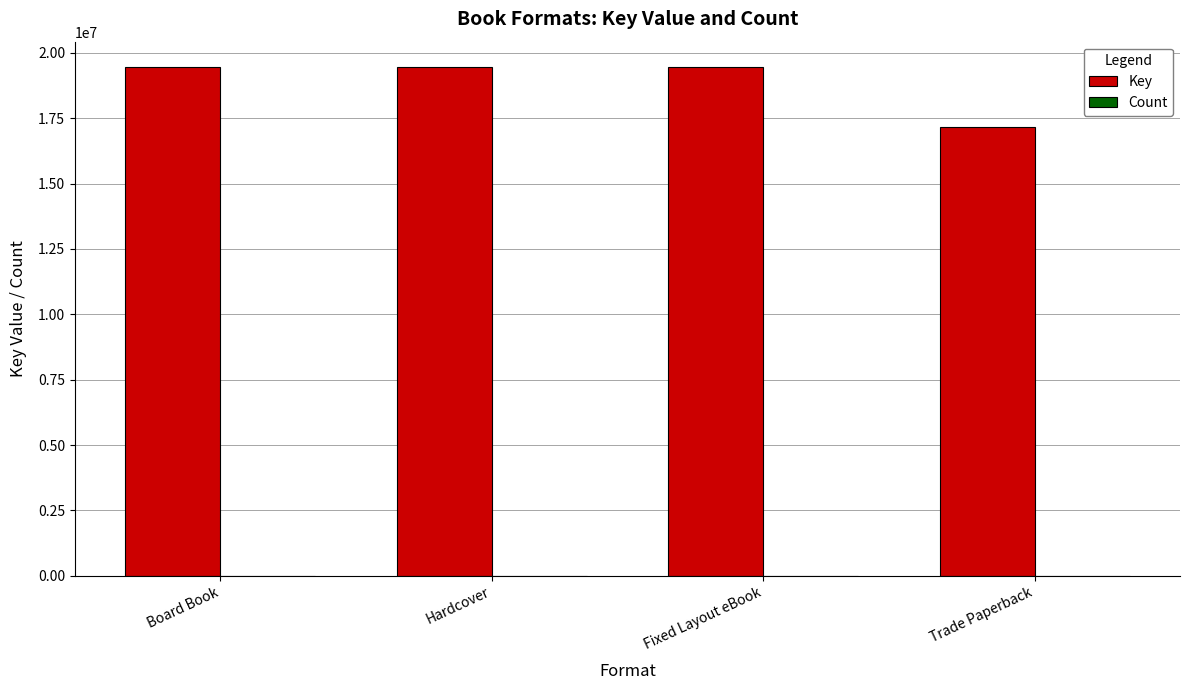

What is the maximum value shown in the chart?

19454160